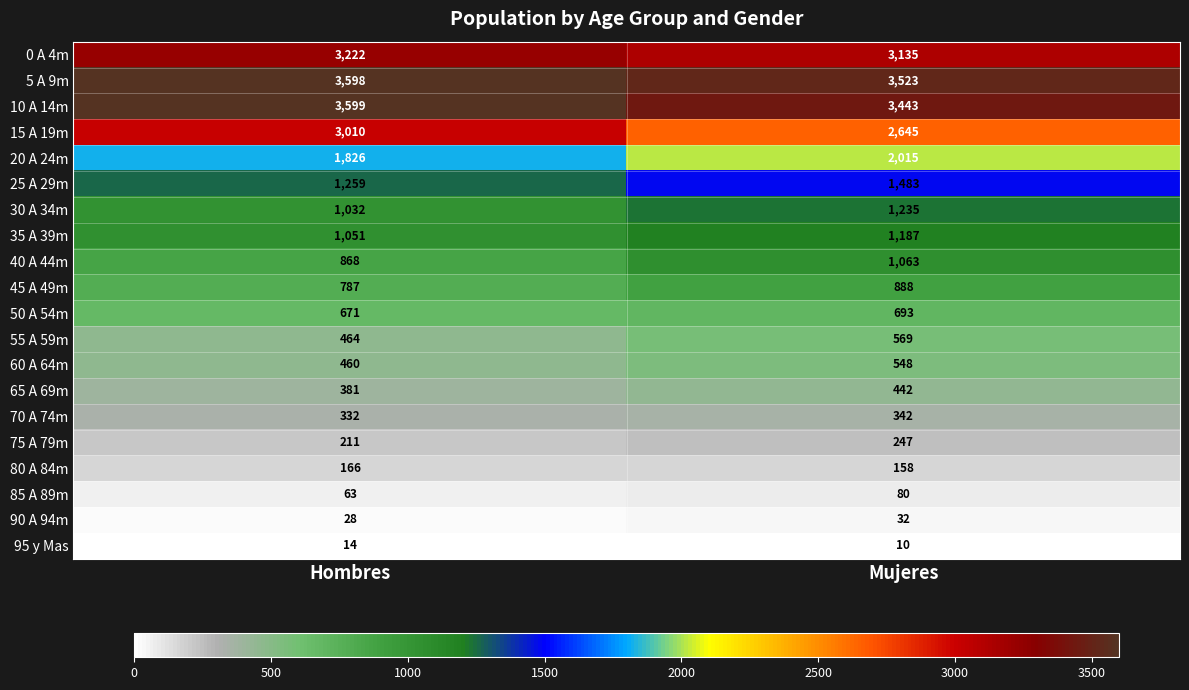

Which series has the largest range (max minus min)?

15 A 19m